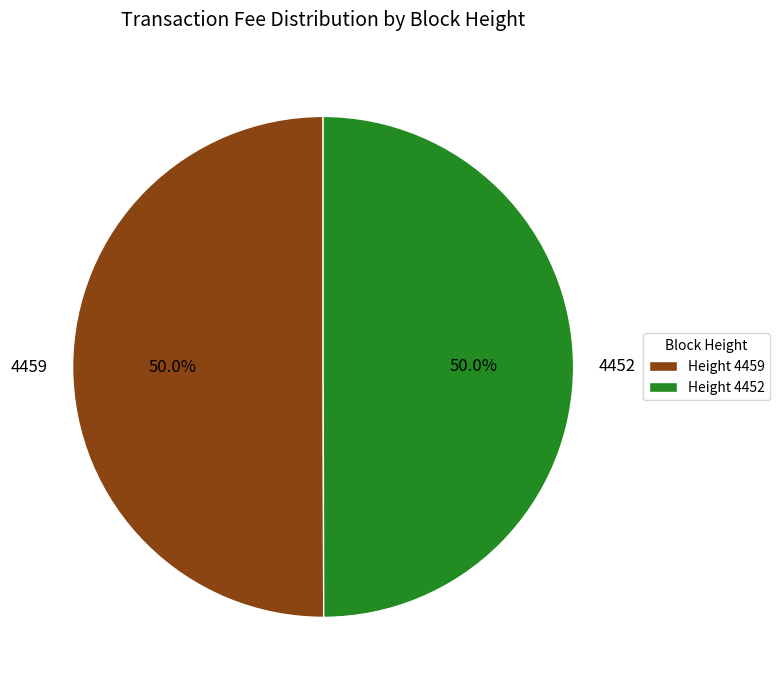

The 4459 slice represents 42% of the pie. True or false?

False